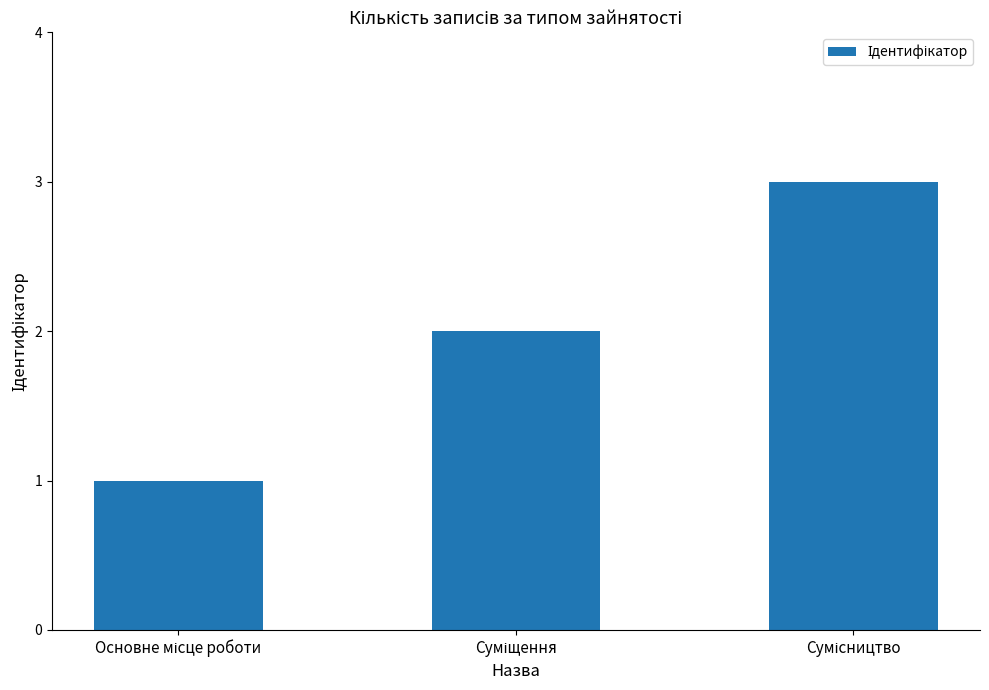

Count the values in the range 1 to 3.

3